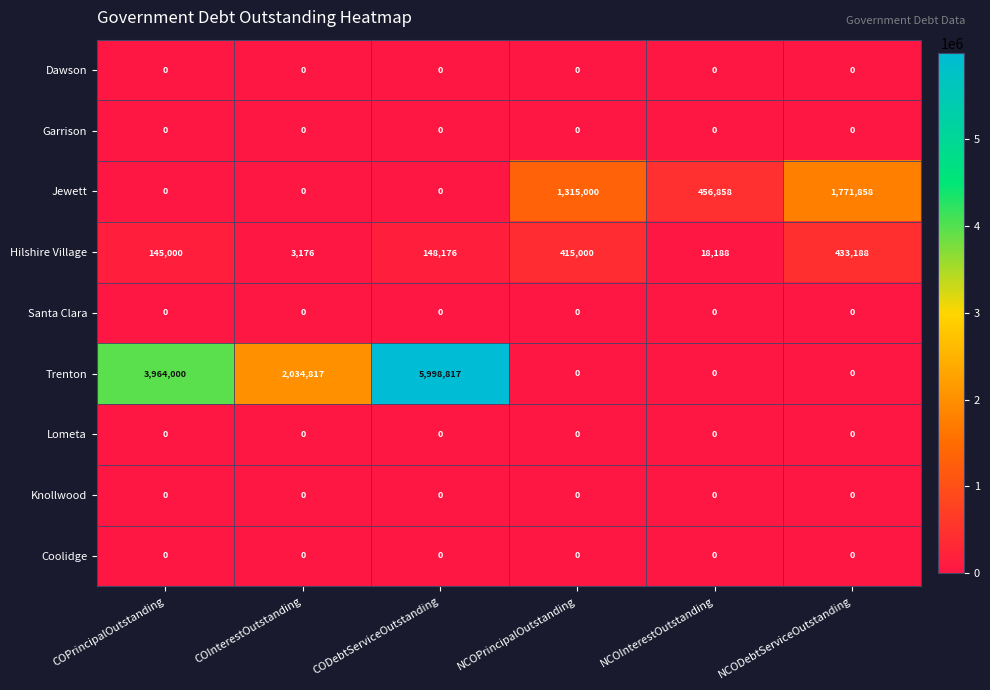

True or false: Knollwood has a value of 0 at NCODebtServiceOutstanding.

True